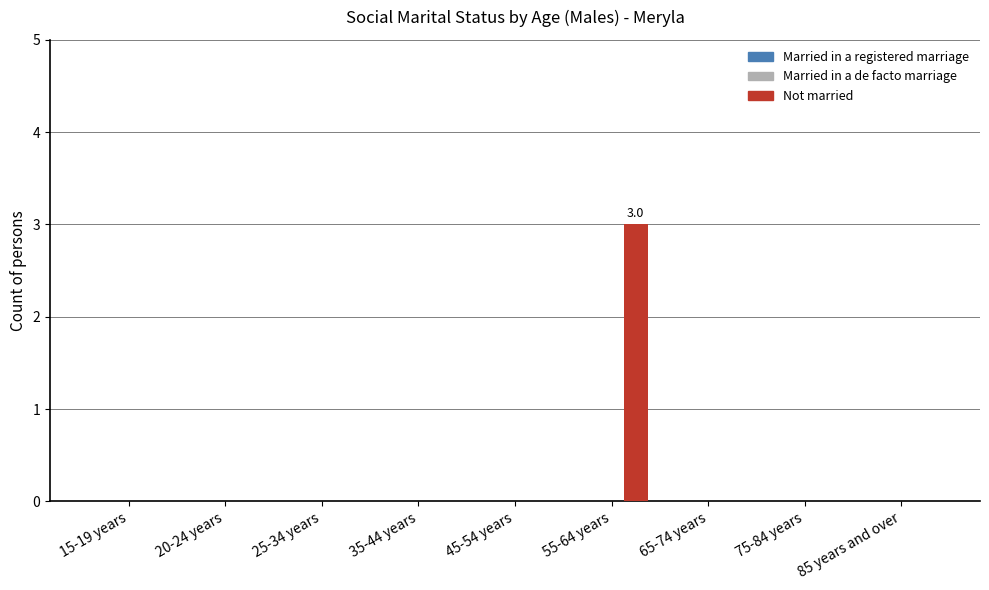

Reading right to left, transcribe all the data shown in this chart.

85 years and over=0	75-84 years=0	65-74 years=0	55-64 years=3	45-54 years=0	35-44 years=0	25-34 years=0	20-24 years=0	15-19 years=0